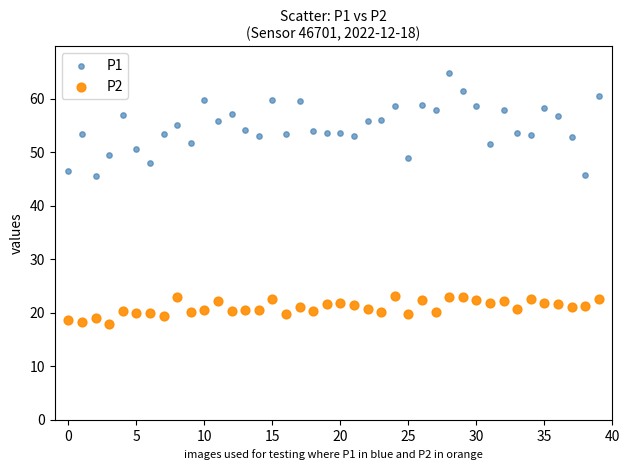

Which series contains the highest Y value?

P1